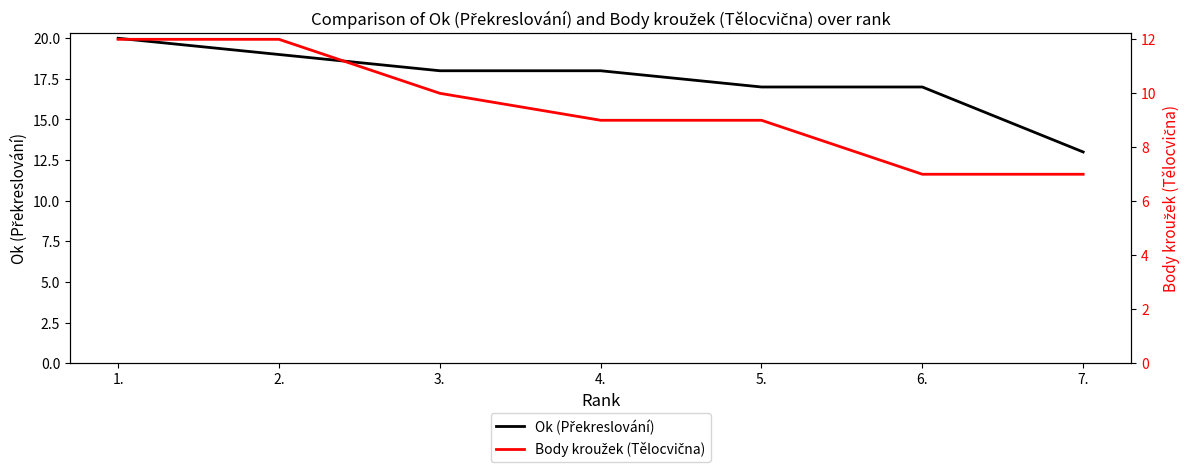

What are all the series names shown in the legend?

Ok (Překreslování), Body kroužek (Tělocvična)